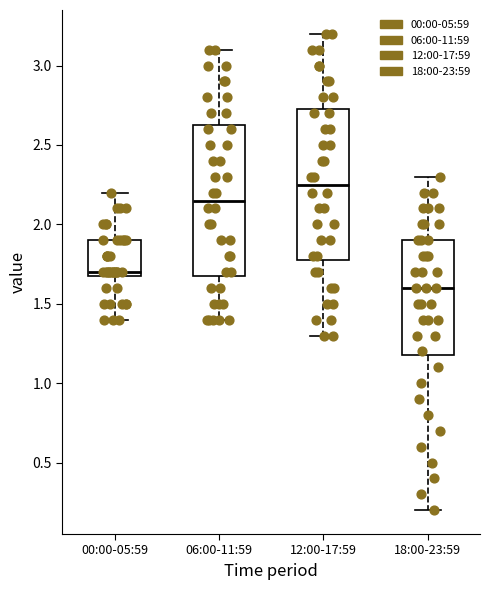

Reading left to right, read every box against the y-axis: the position of its median line, the range the box covers, and the ends of its whiskers. The values are not printed on the chart, so give them approximately, as read against the axis.

00:00-05:59: median 1.70 (just above the box's lower edge), box 1.70 to 1.90, whiskers 1.40 to 2.20
06:00-11:59: median 2.15, box 1.70 to 2.65, whiskers 1.40 to 3.10
12:00-17:59: median 2.25, box 1.80 to 2.75, whiskers 1.30 to 3.20
18:00-23:59: median 1.60, box 1.20 to 1.90, whiskers 0.20 to 2.30